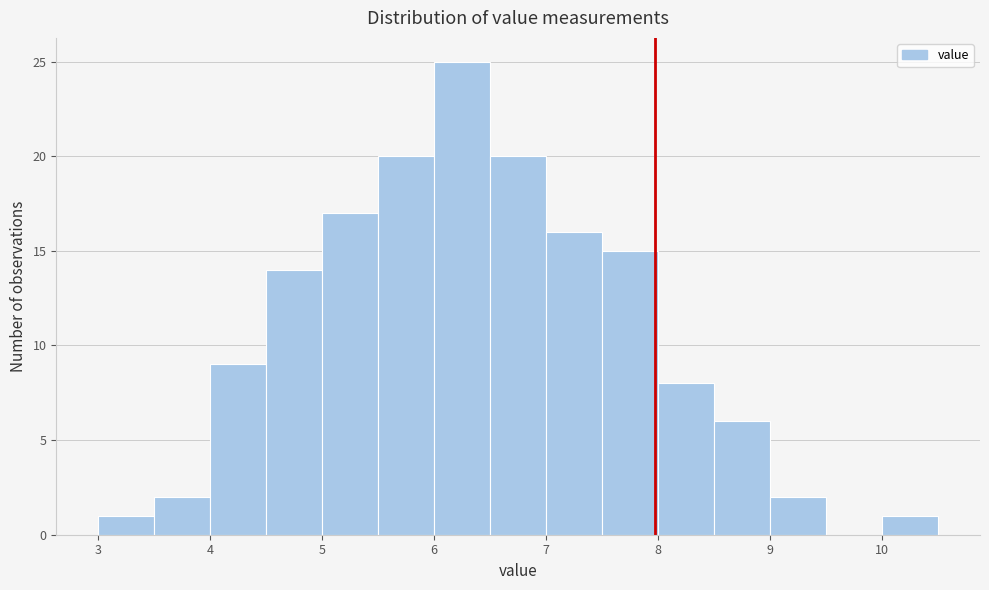

Reading left to right, transcribe this chart: for each bar, give the range it covers on the x-axis and its height. The values are not printed on the chart, so give them approximately, as read against the axis.

3.0 to 3.5: 1
3.5 to 4.0: 2
4.0 to 4.5: 9
4.5 to 5.0: 14
5.0 to 5.5: 17
5.5 to 6.0: 20
6.0 to 6.5: 25
6.5 to 7.0: 20
7.0 to 7.5: 16
7.5 to 8.0: 15
8.0 to 8.5: 8
8.5 to 9.0: 6
9.0 to 9.5: 2
9.5 to 10.0: 0
10.0 to 10.5: 1